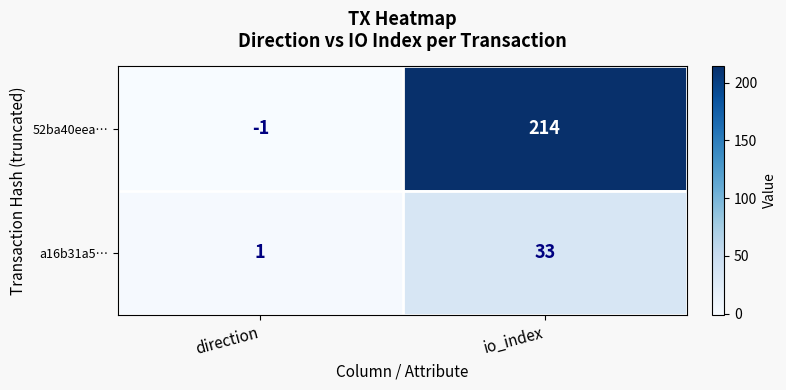

The a16b31a5… series shows 1 at direction. True or false?

True